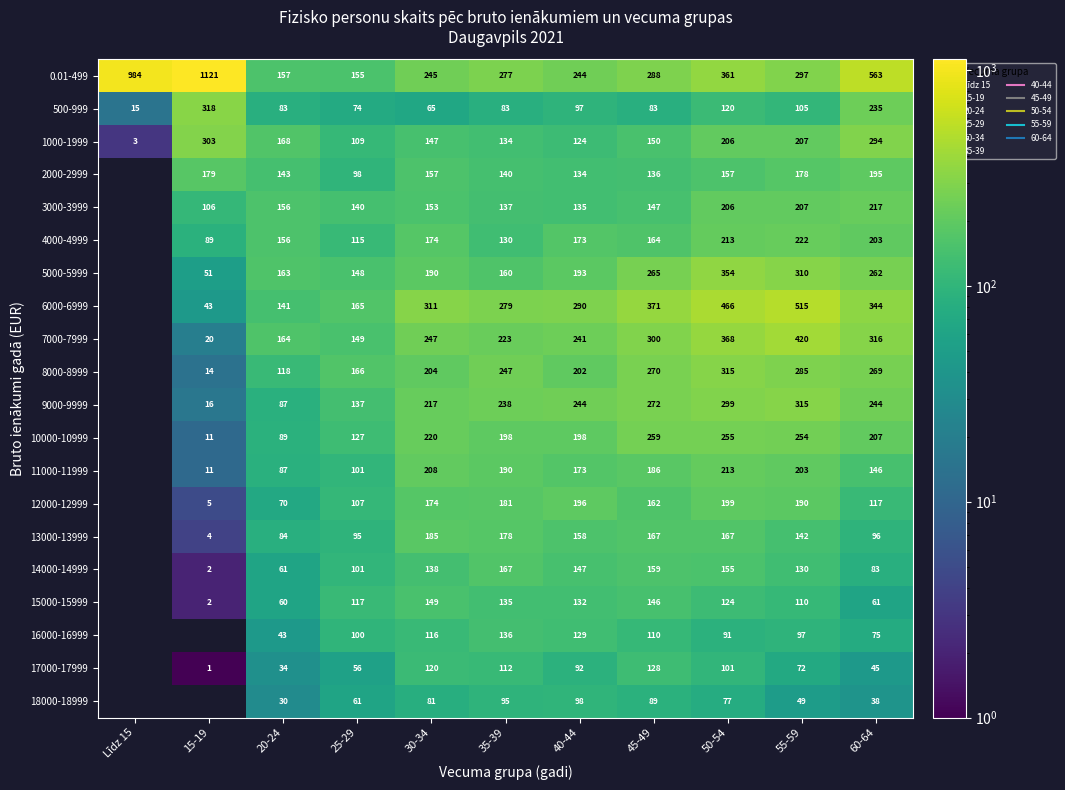

Is it true that 14000-14999 equals 130 at 55-59?

True